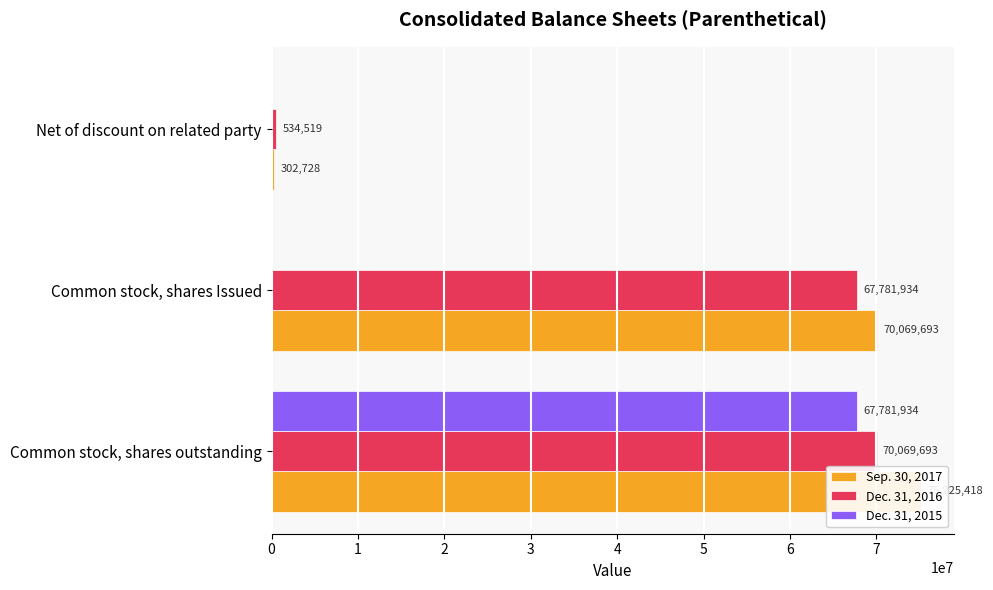

How many bars are there in total?

9